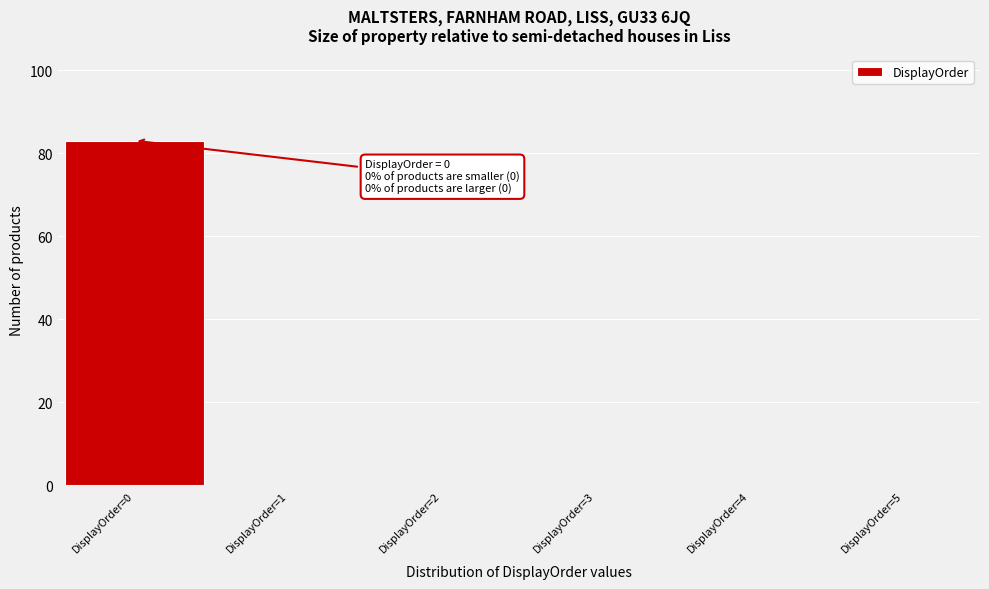

Which range on the x-axis has the tallest bar?

-0.5 to 0.5